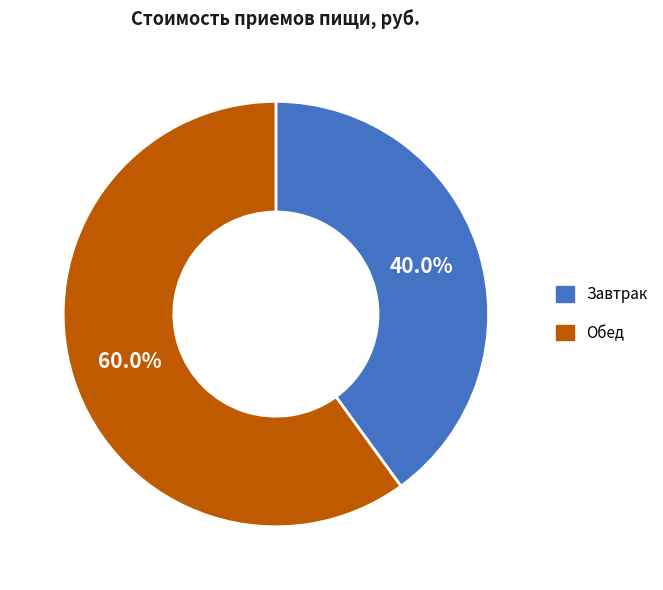

To the nearest percent, what percentage of the pie is Завтрак?

40%